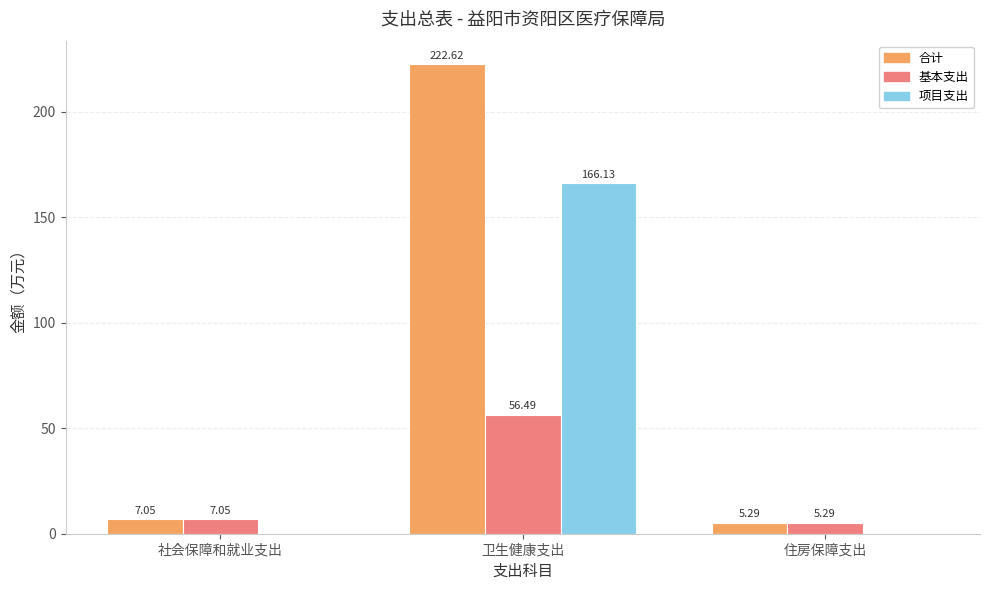

Are the bars horizontal?

No